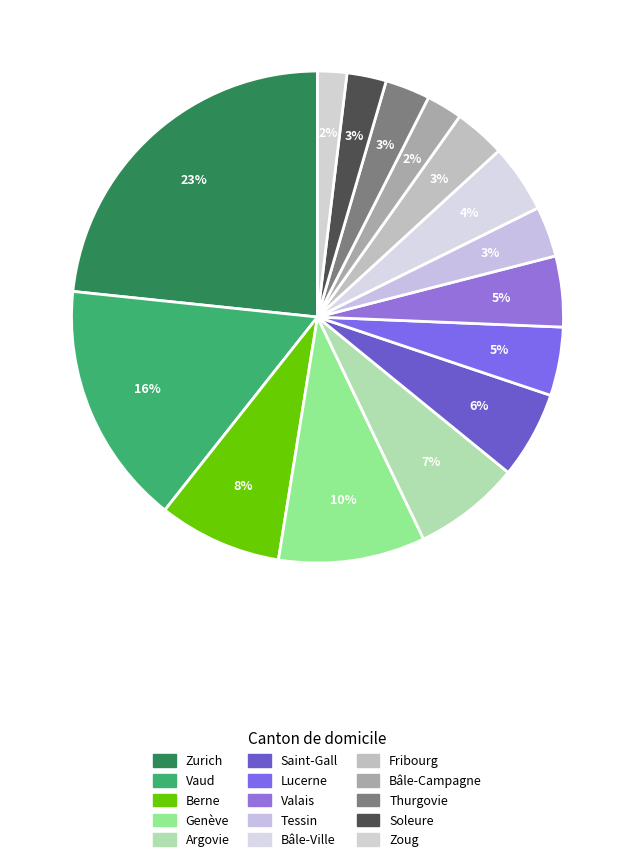

Is there any slice that represents more than half of the pie?

No